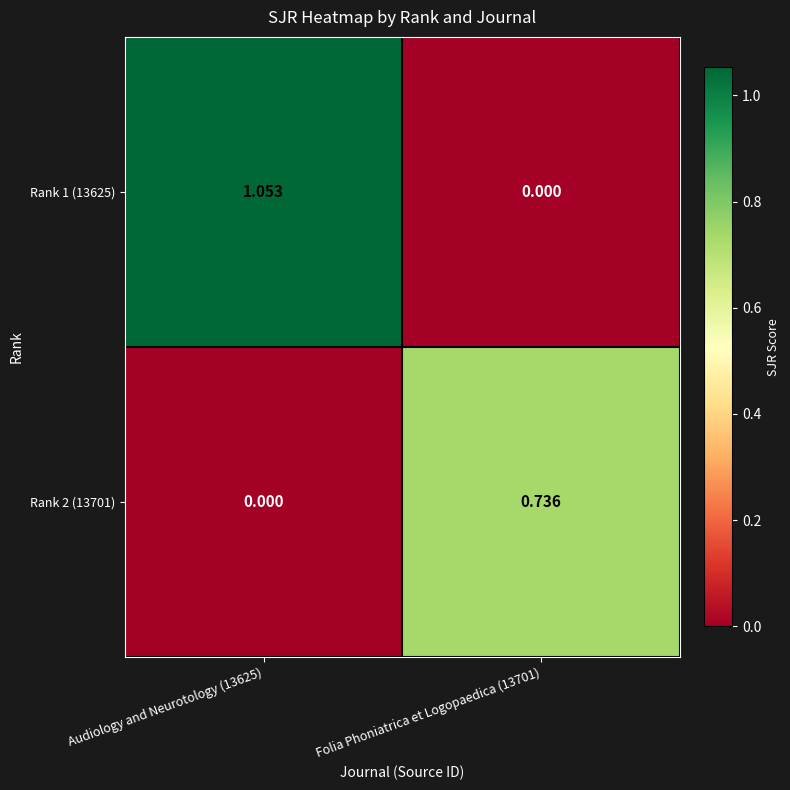

Count the number of categories in the chart.

2